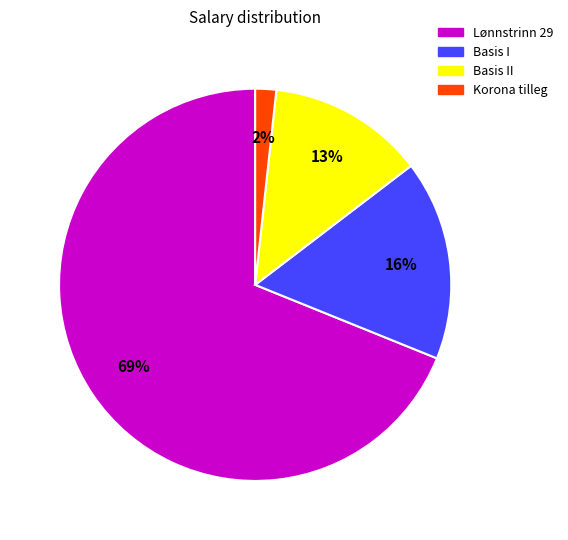

Which category has the smallest portion of the pie?

Korona tilleg